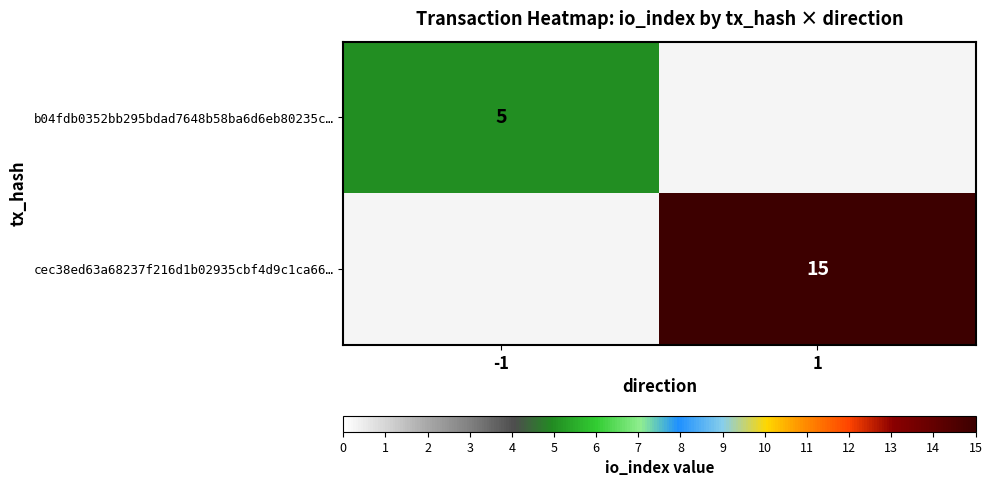

The value of b04fdb0352bb295bdad7648b58ba6d6eb80235c… at -1 is 9. True or false?

False